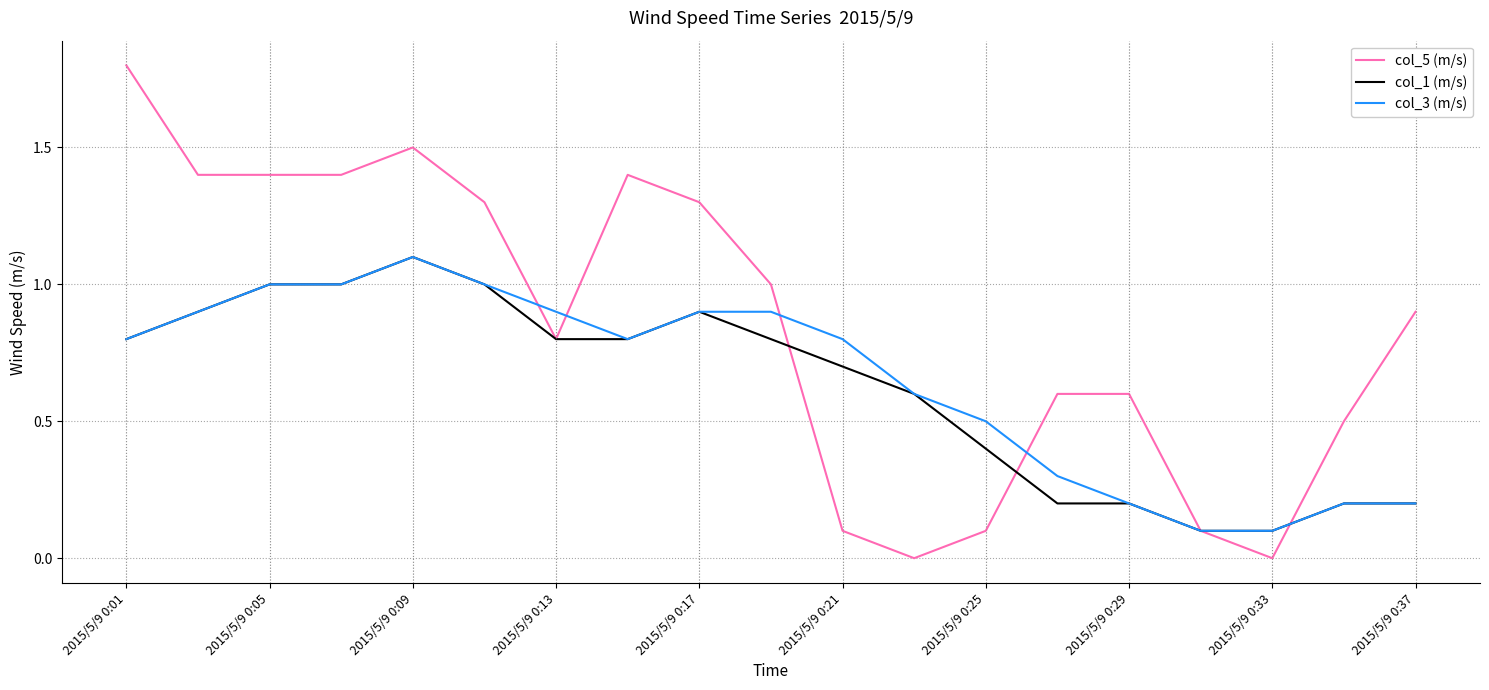

What is the sum of all col_5 (m/s) values?

16.2